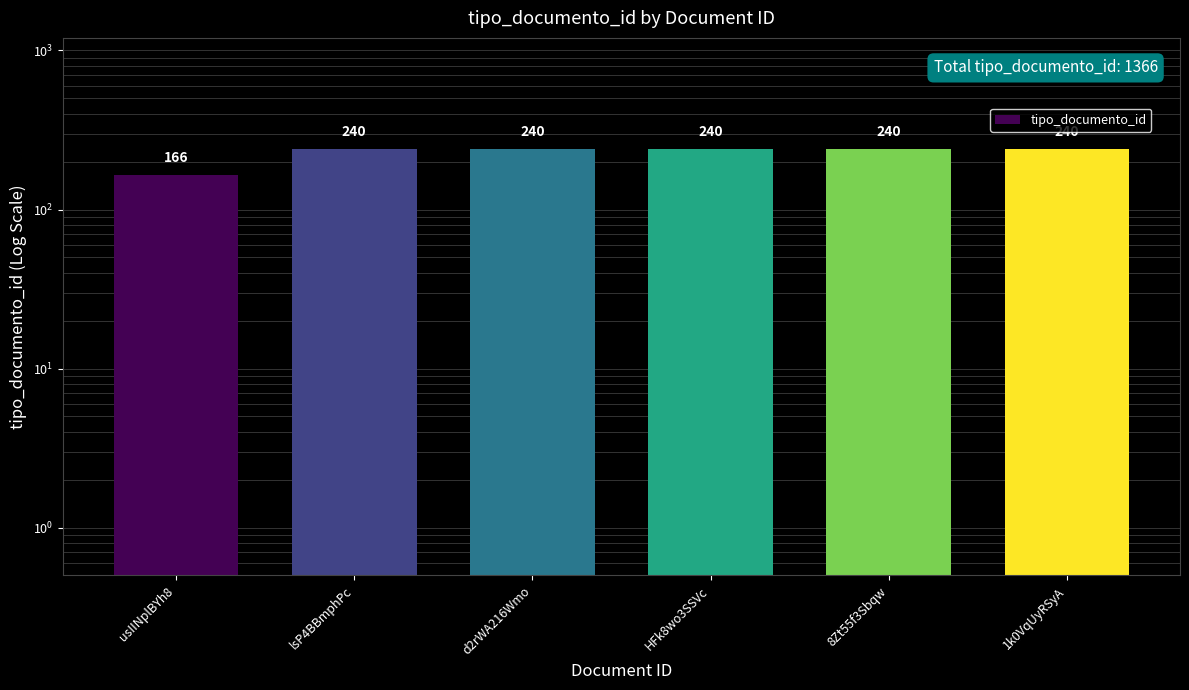

True or false: the data shows 218 at usIINplBYh8.

False